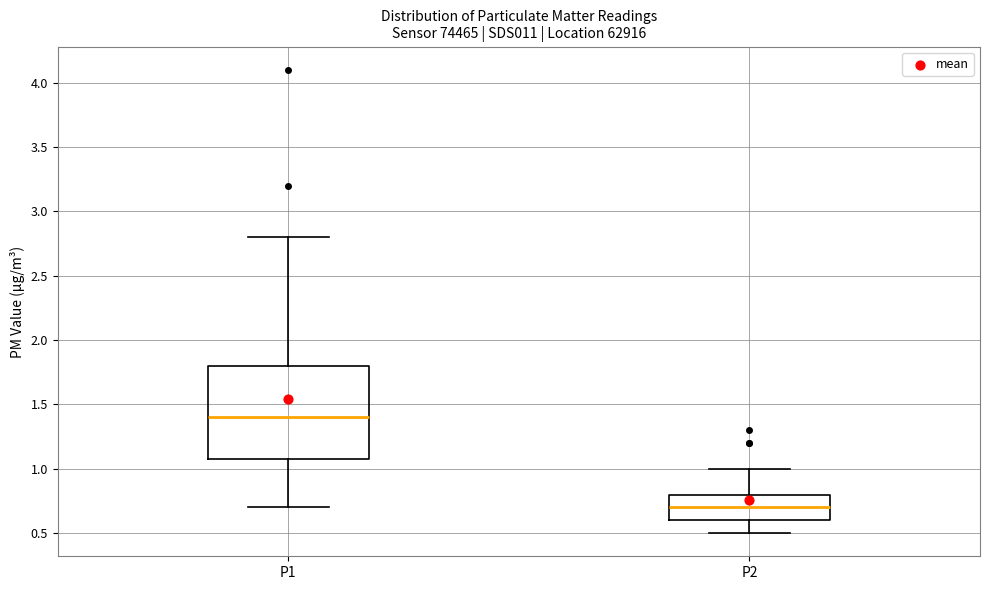

Reading left to right, read every box against the y-axis: the position of its median line, the range the box covers, and the ends of its whiskers. The values are not printed on the chart, so give them approximately, as read against the axis.

P1: median 1.4, box 1.1 to 1.8, whiskers 0.7 to 2.8
P2: median 0.7, box 0.6 to 0.8, whiskers 0.5 to 1.0